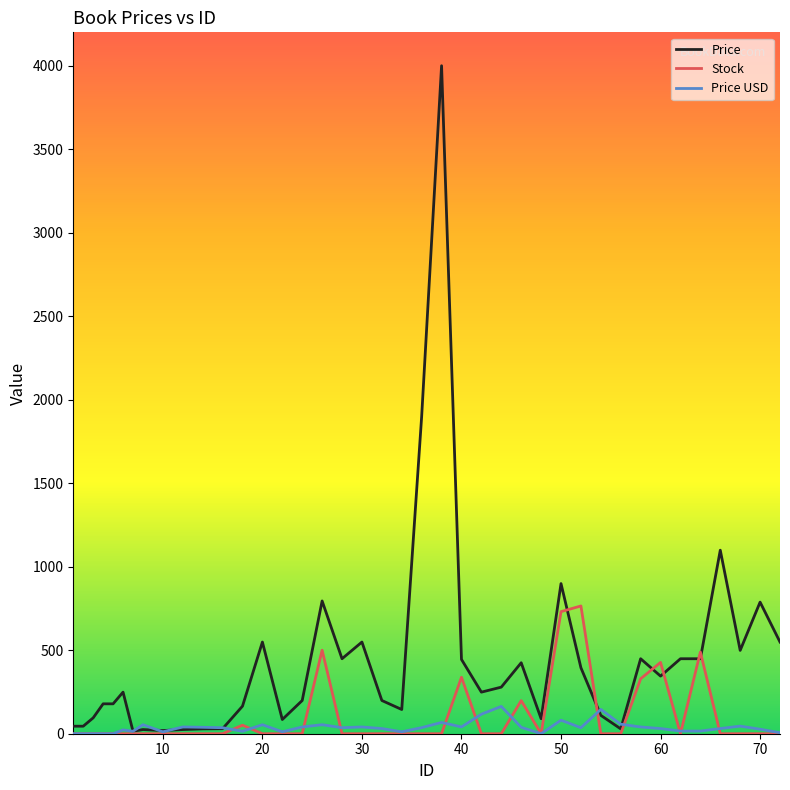

What is the average value of the Stock series?

95.7